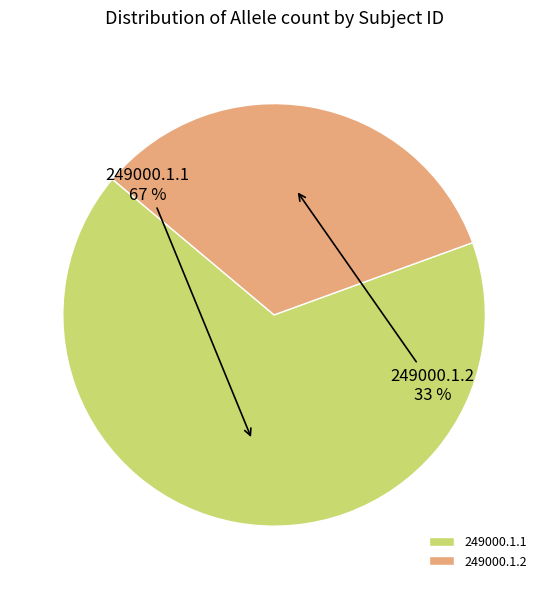

Is it true that 249000.1.2 is 42% of the pie?

False